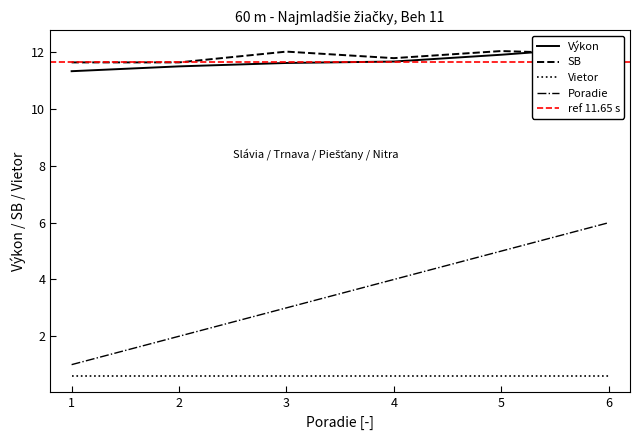

What is the minimum value for Poradie?

1.0